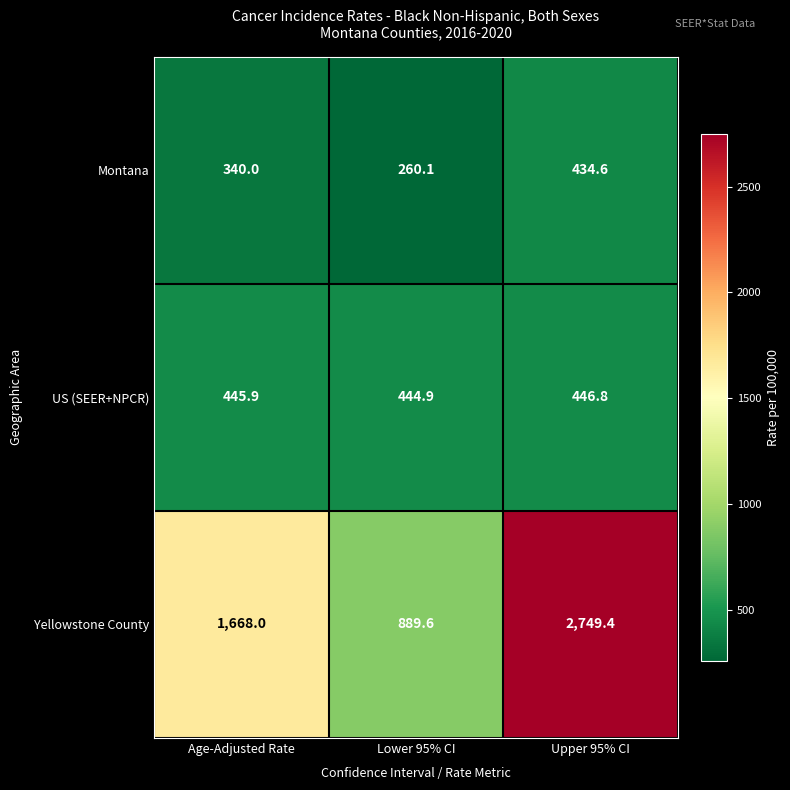

Is it true that Montana equals 260.1 at Lower 95% CI?

True